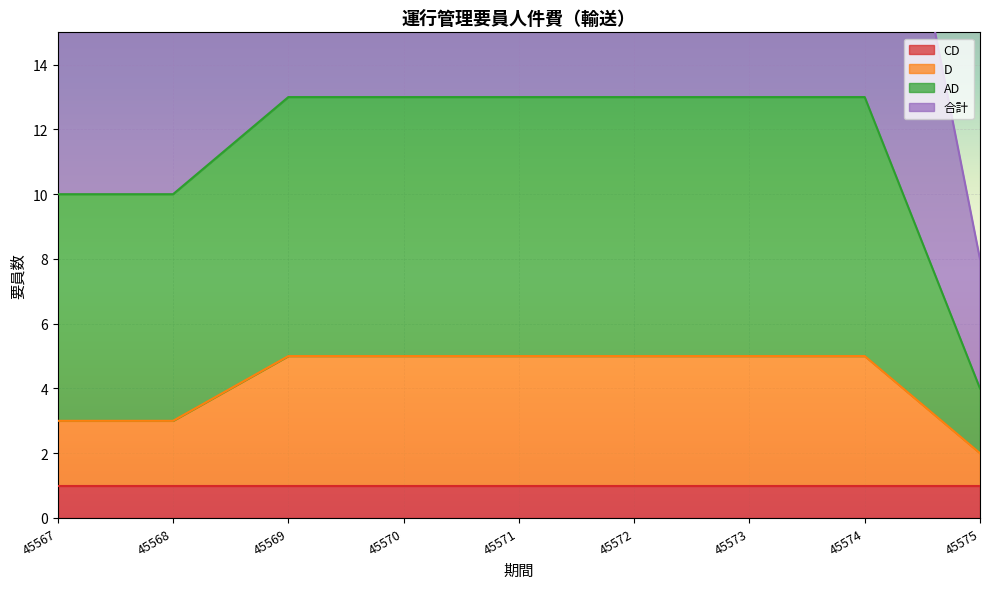

At which category is the sum across all series the highest?

45569